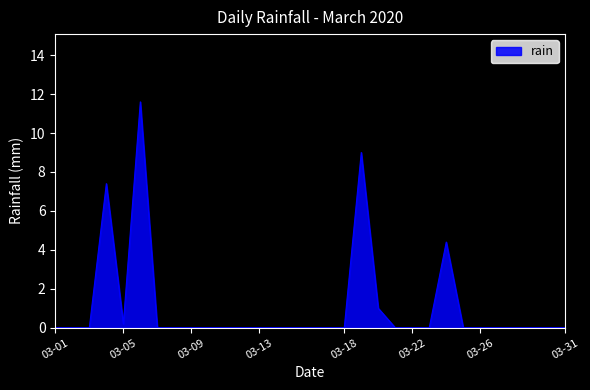

What is the maximum value shown in the chart?

11.6